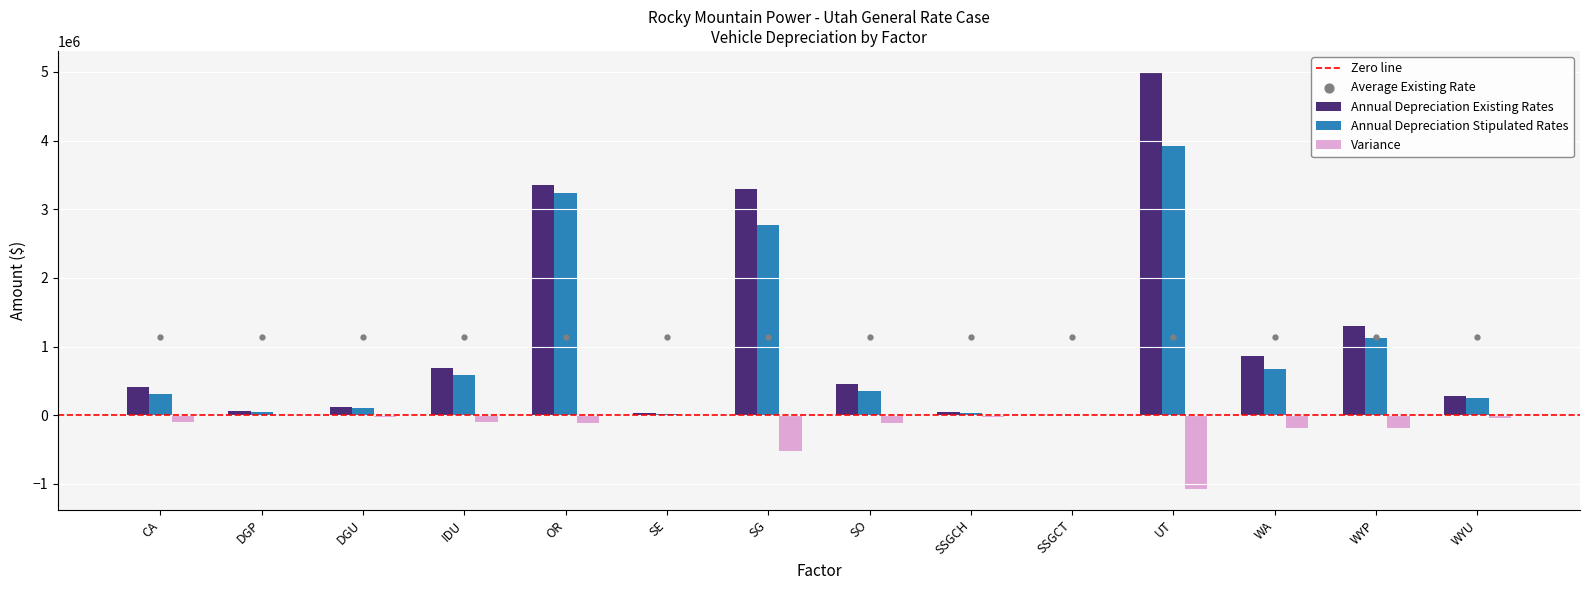

Which series has the largest total across all categories?

Annual Depreciation Existing Rates